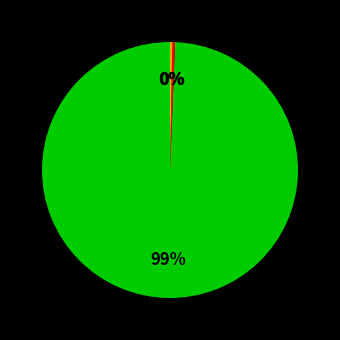

To the nearest percent, what is the average slice percentage?

33%